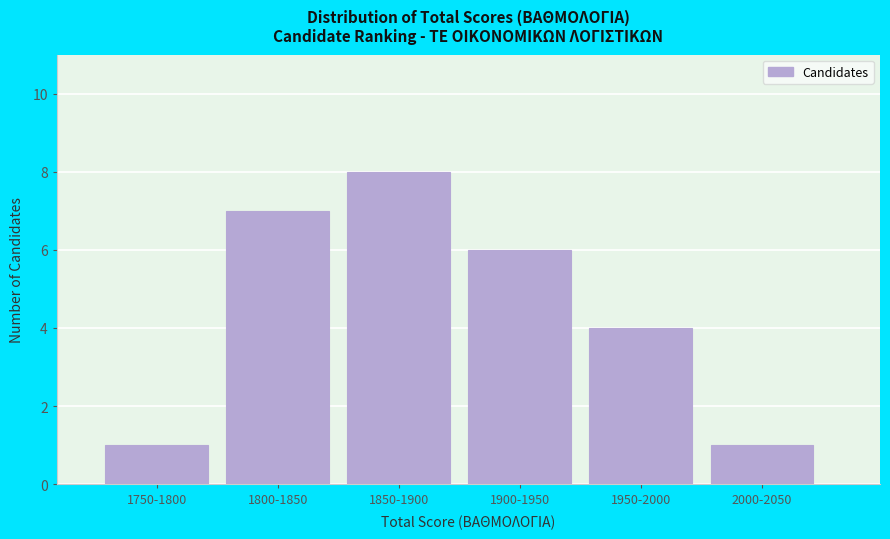

Reading left to right, extract all data points from this chart.

1	7	8	6	4	1